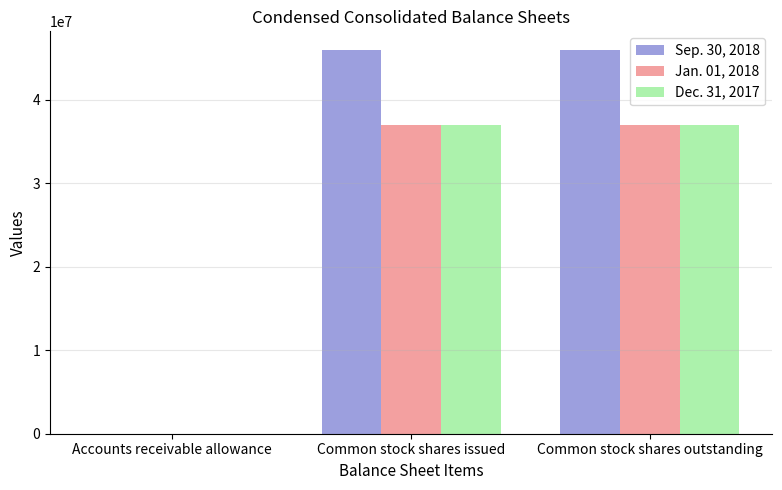

True or false: Dec. 31, 2017 has a value of 2280 at Accounts receivable allowance.

True